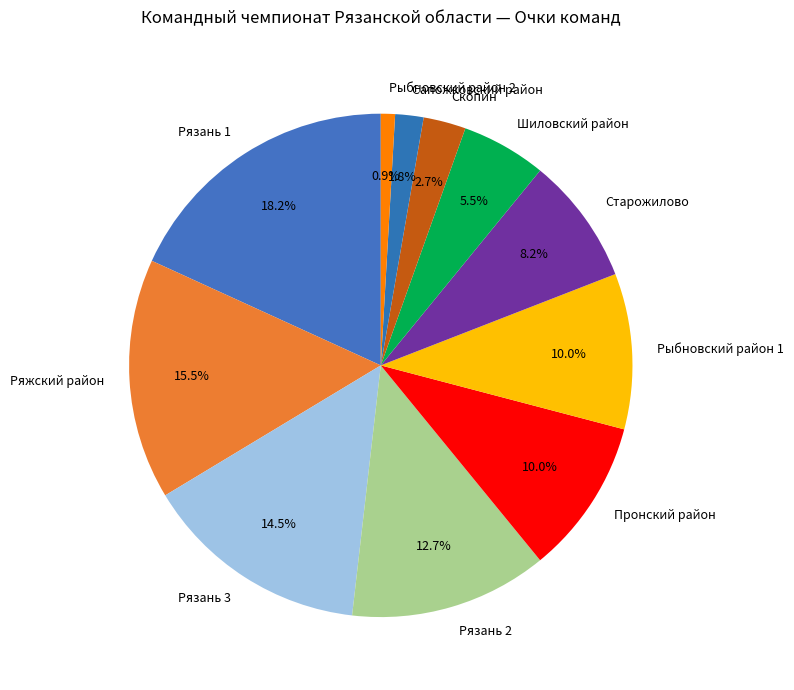

Is there a majority slice in this chart?

No